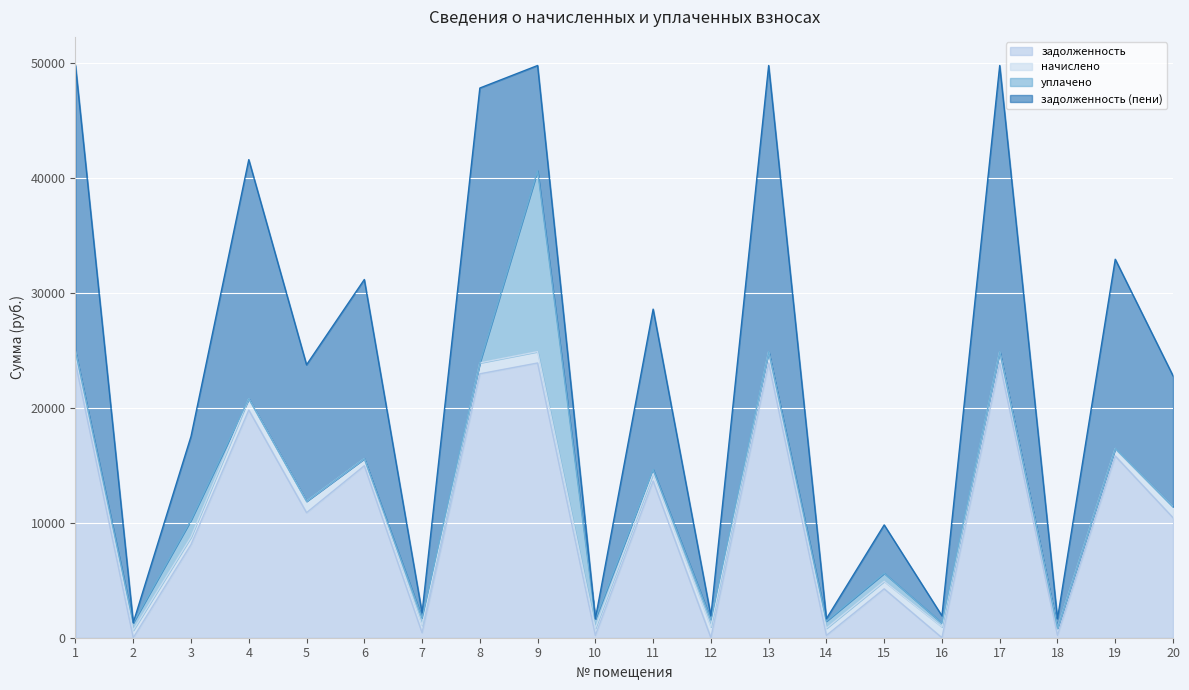

Does the chart display data point markers on the line(s)?

No